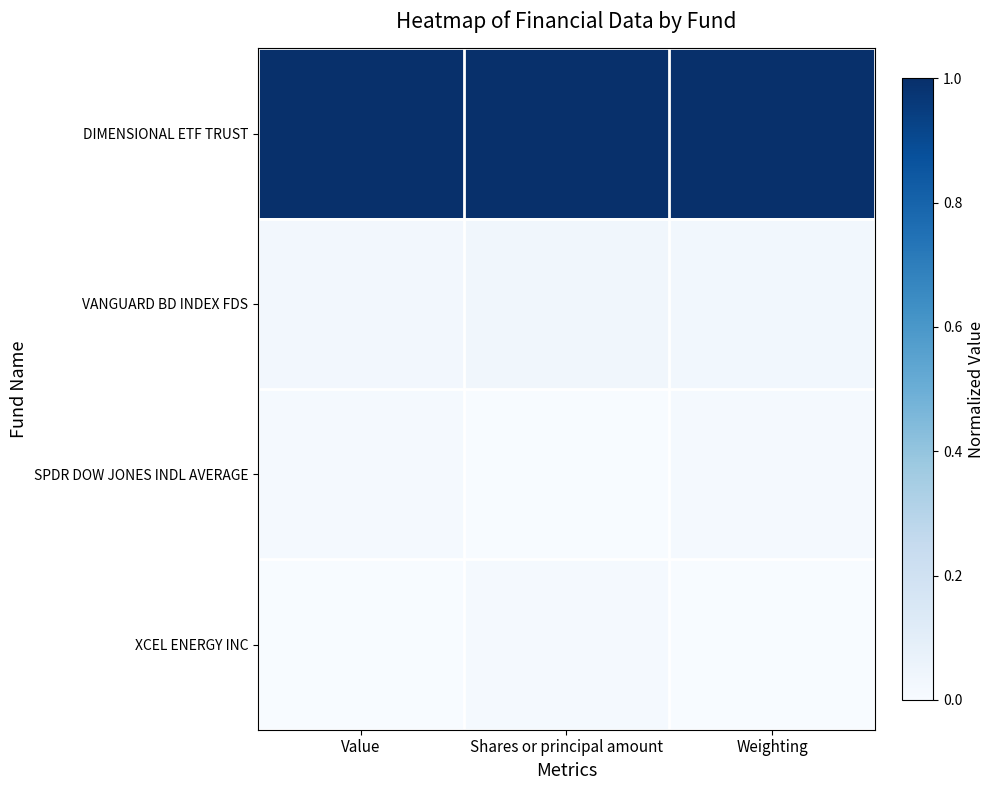

Reading left to right, extract all data points from this chart.

DIMENSIONAL ETF TRUST: Value=1.0	Shares or principal amount=1.0	Weighting=1.0
VANGUARD BD INDEX FDS: Value=0.0	Shares or principal amount=0.0	Weighting=0.0
SPDR DOW JONES INDL AVERAGE: Value=0.0	Shares or principal amount=0.0	Weighting=0.0
XCEL ENERGY INC: Value=0.0	Shares or principal amount=0.0	Weighting=0.0